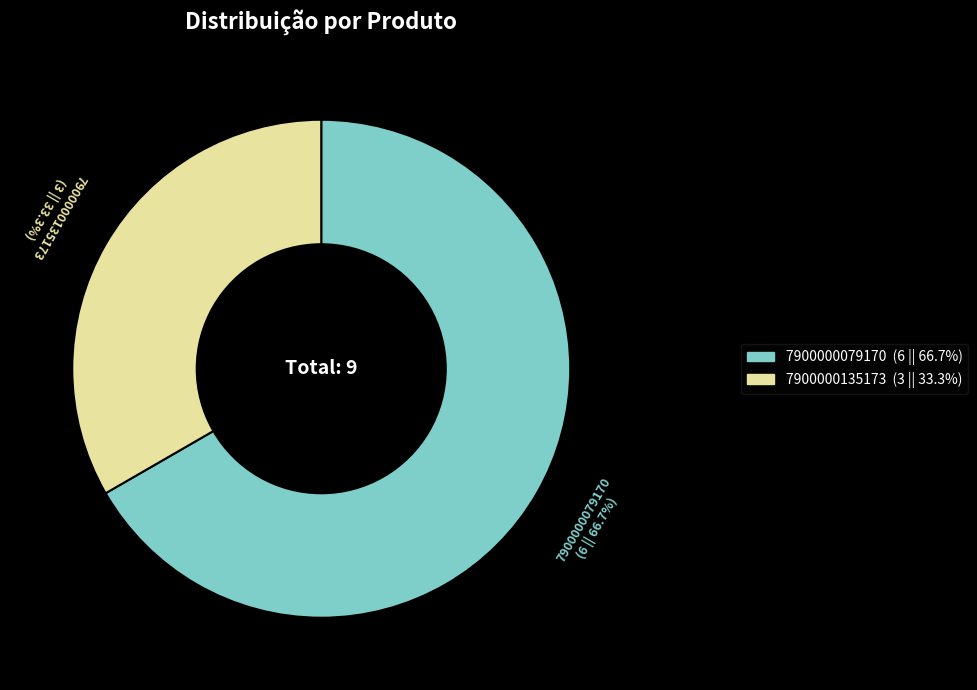

What percentage is the 7900000079170 slice, to the nearest percent?

67%